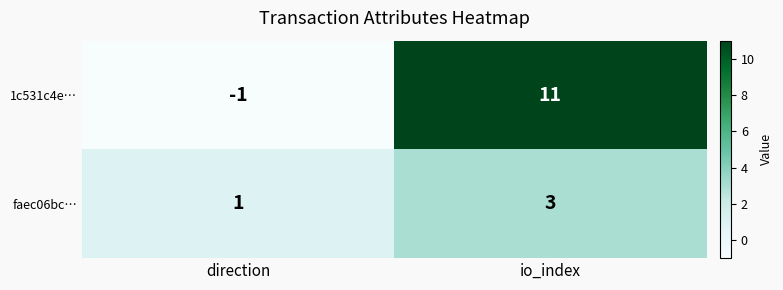

Which category has the lowest value across all series?

direction